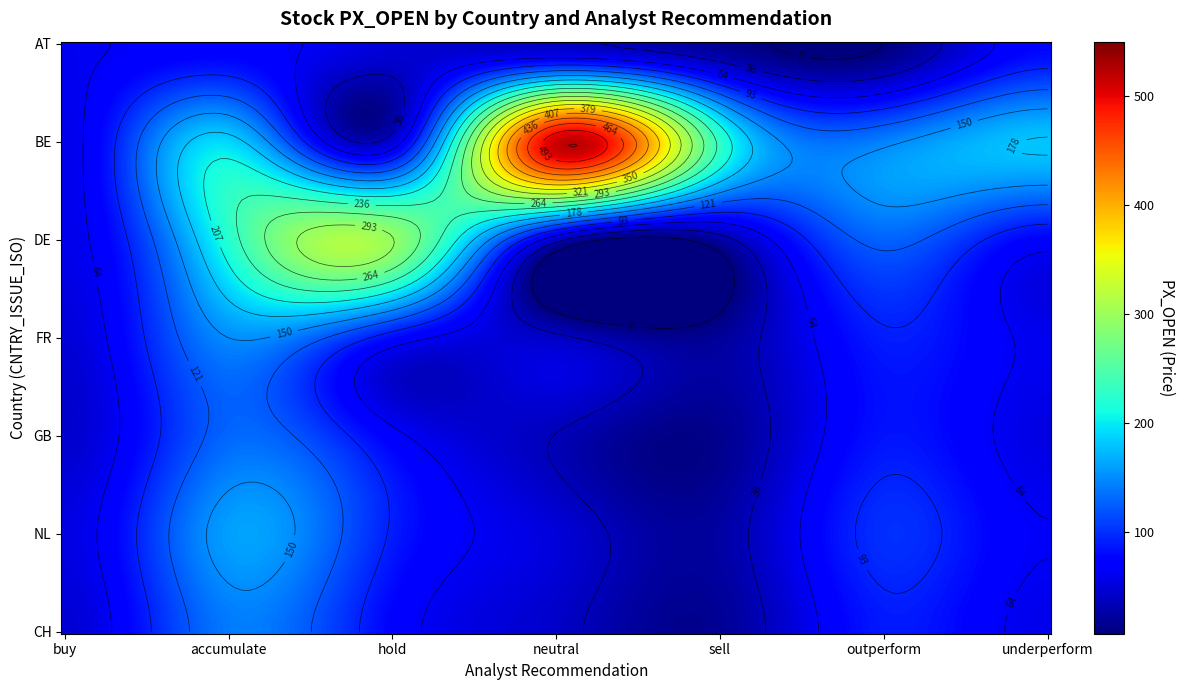

What is the sum of the FR values at neutral and buy?

90.0